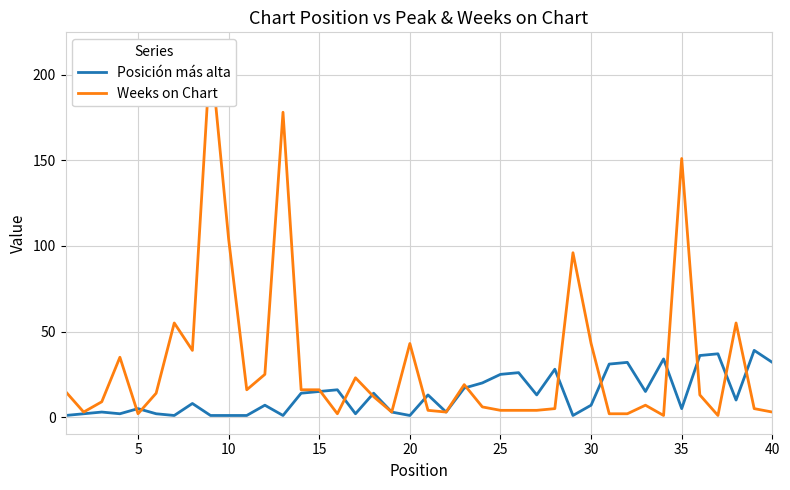

At which category does Weeks on Chart reach its first local valley?

5